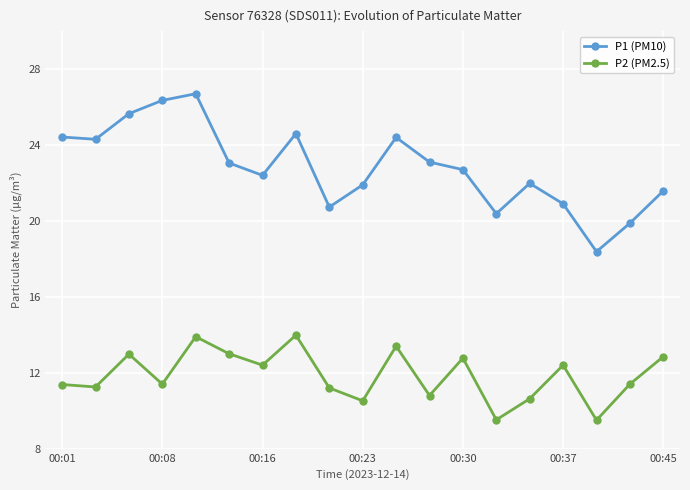

What is the difference between the maximum and minimum values in the P2 (PM2.5) series?

4.5